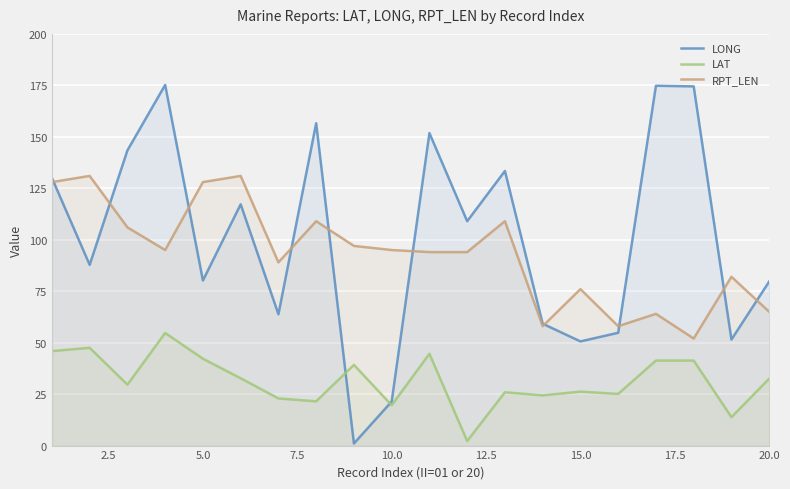

What is the average value of the RPT_LEN series?

93.0